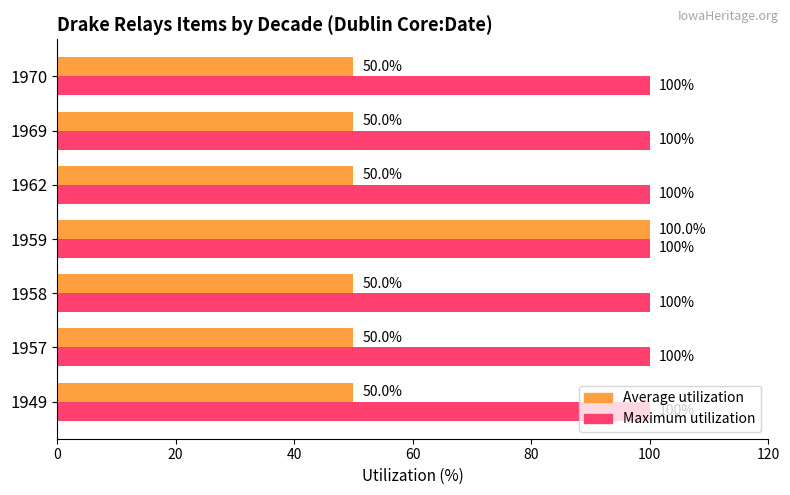

Which series has the largest total across all categories?

Maximum utilization